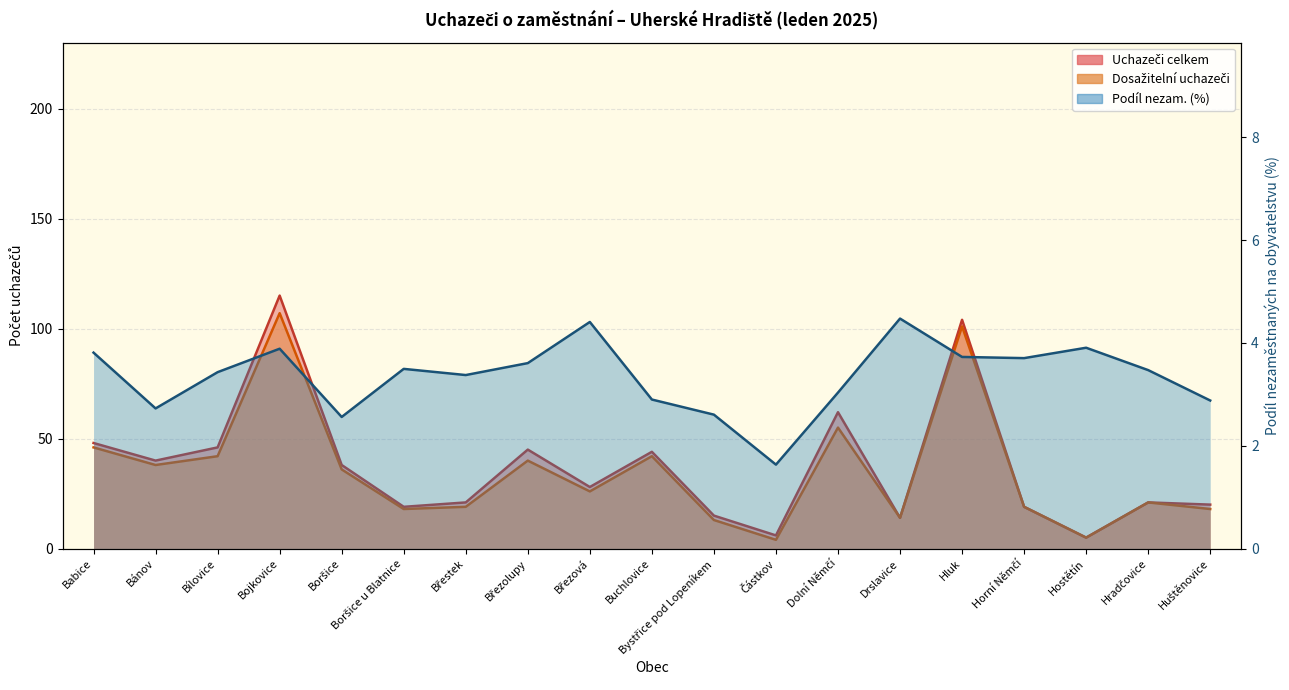

At which category is the sum across all series the highest?

Bojkovice